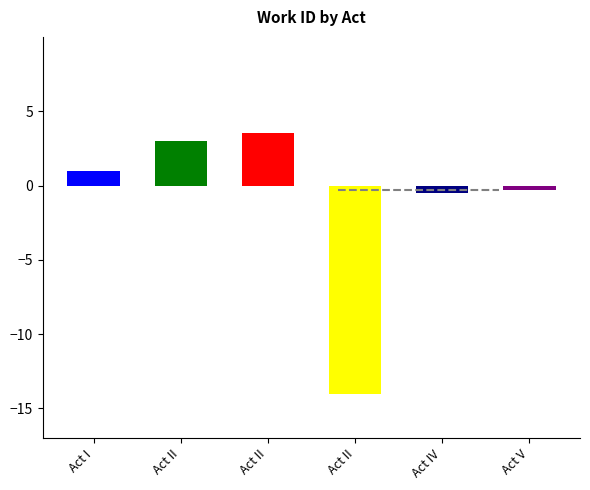

List the labels in order of value, smallest first.

Act II, Act IV, Act V, Act I, Act II, Act II